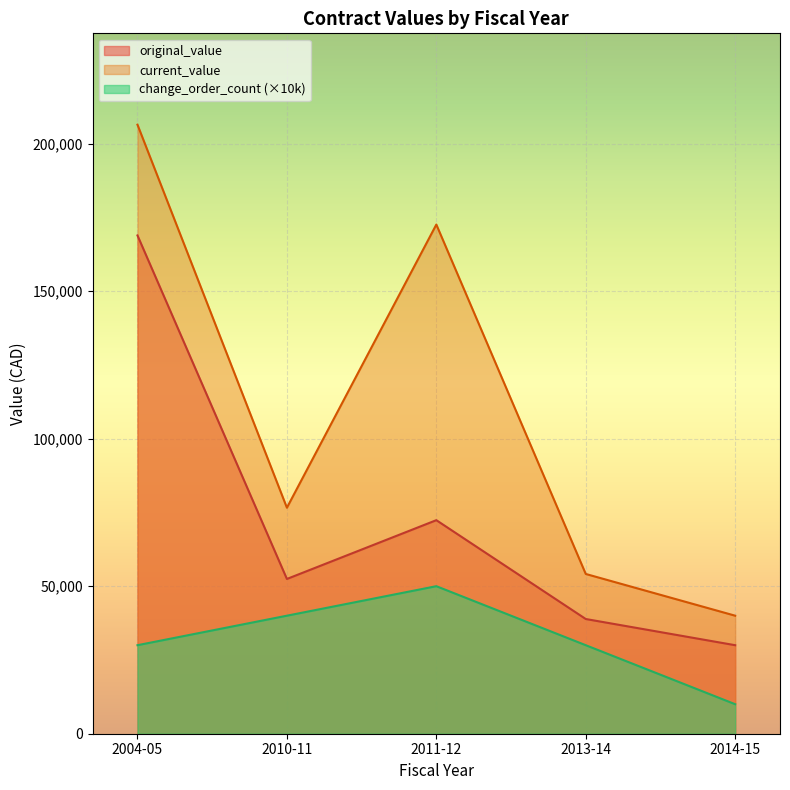

True or false: current_value and original_value cross at least once.

False